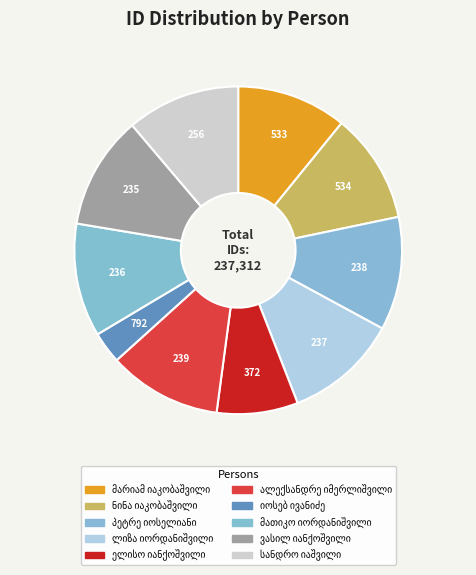

How much of the chart is everything except იოსებ ივანიძე?

96.9%